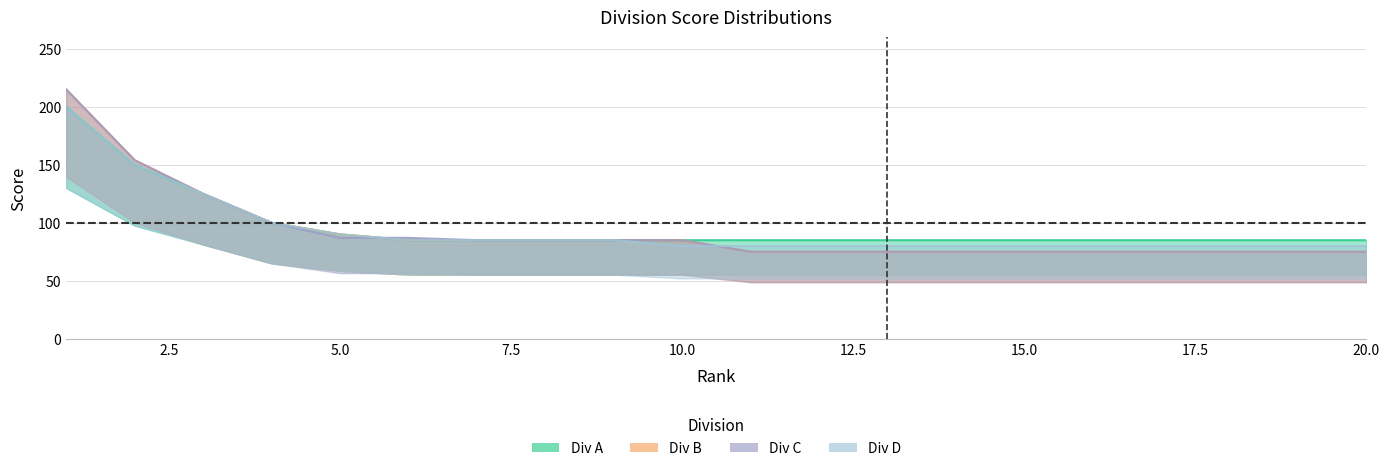

True or false: Div A has more than 2 interior local peaks.

False